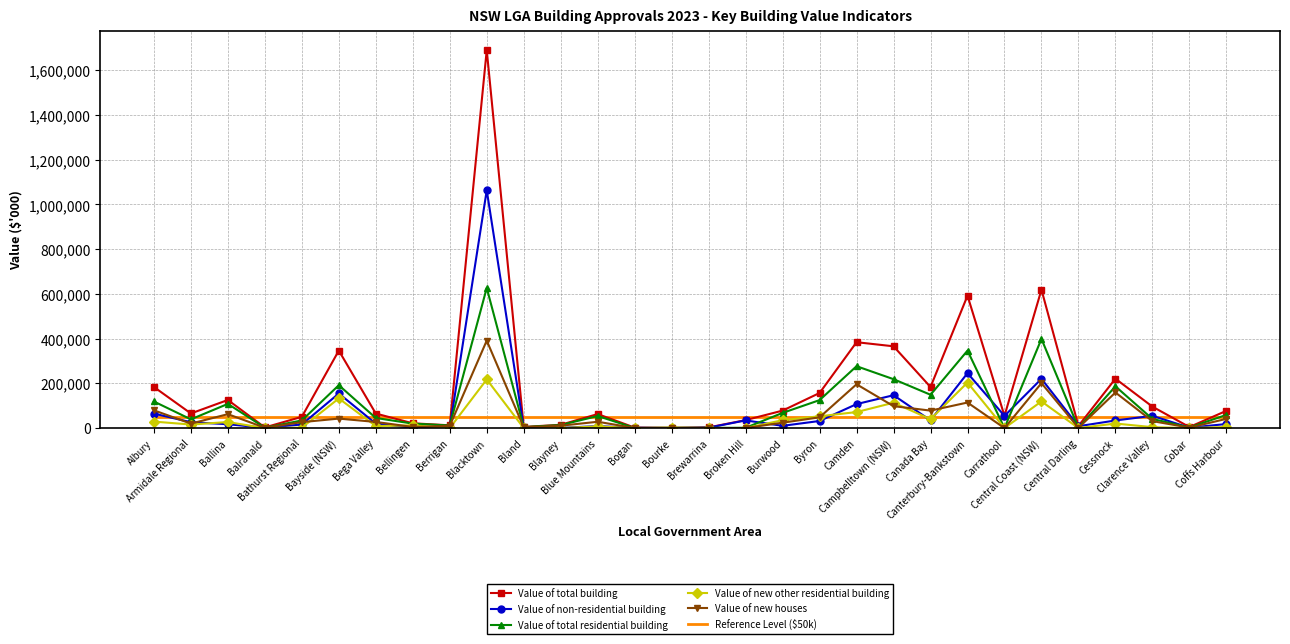

What is the maximum value for Value of total residential building?

626678.6